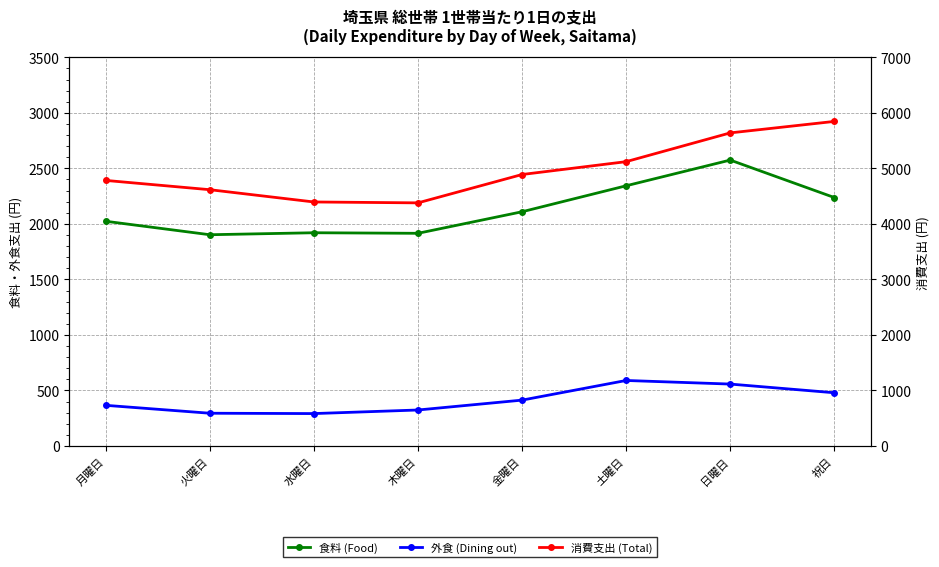

The 食料 (Food) series shows 4586.2 at 日曜日. True or false?

False